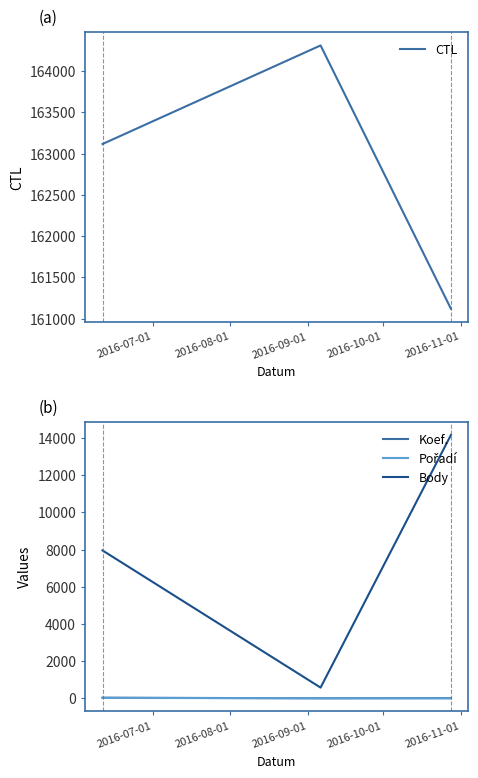

How many values in the CTL series are below 163117?

1